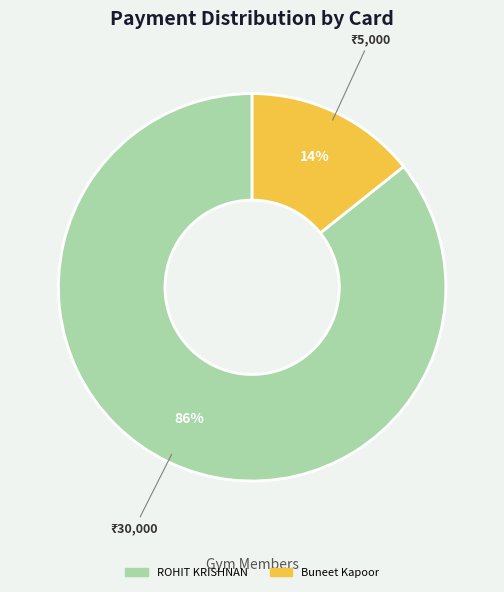

Which has a higher value, ROHIT KRISHNAN or Buneet Kapoor?

ROHIT KRISHNAN